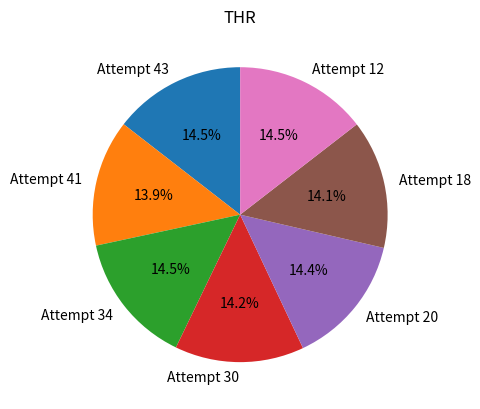

What portion of the pie excludes Attempt 18?

85.9%